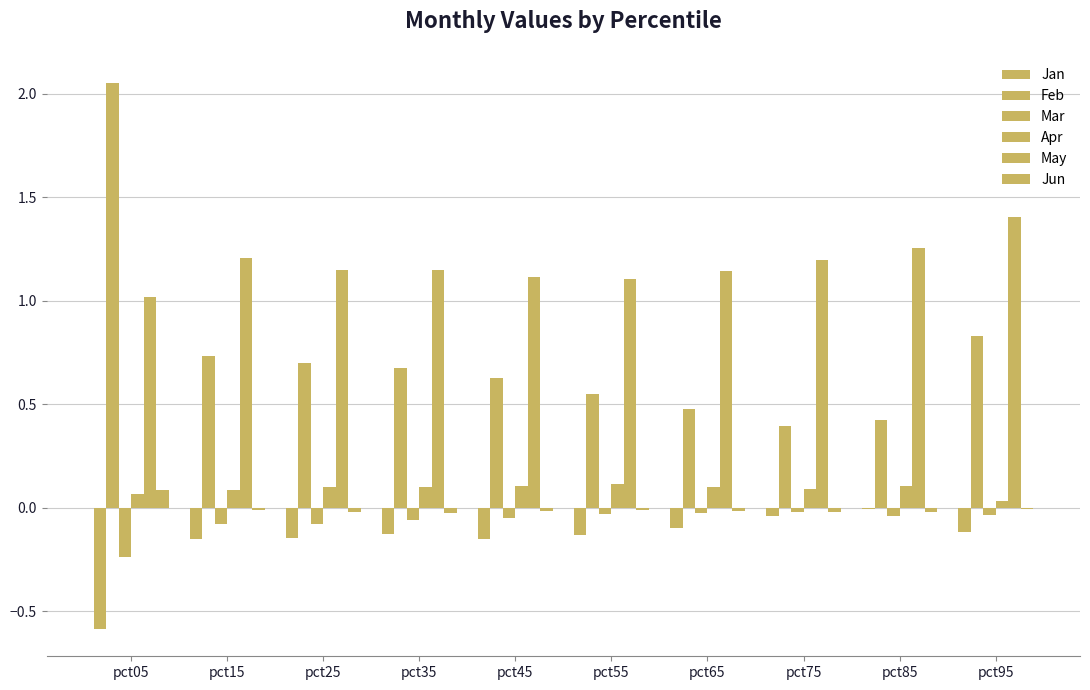

Rank the categories by Jun value from lowest to highest.

pct35, pct75, pct85, pct25, pct65, pct45, pct55, pct15, pct95, pct05